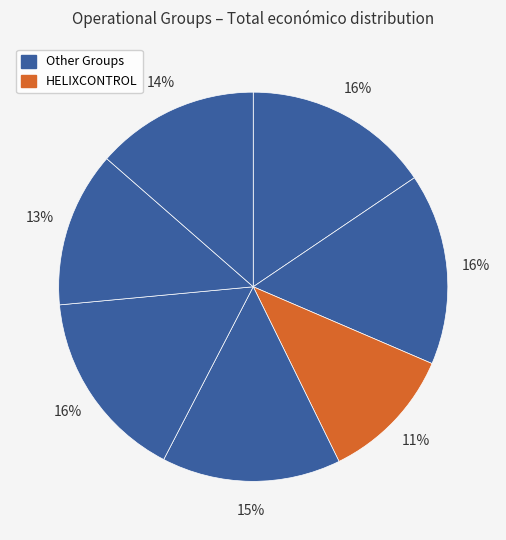

Count the number of slices in the pie.

7